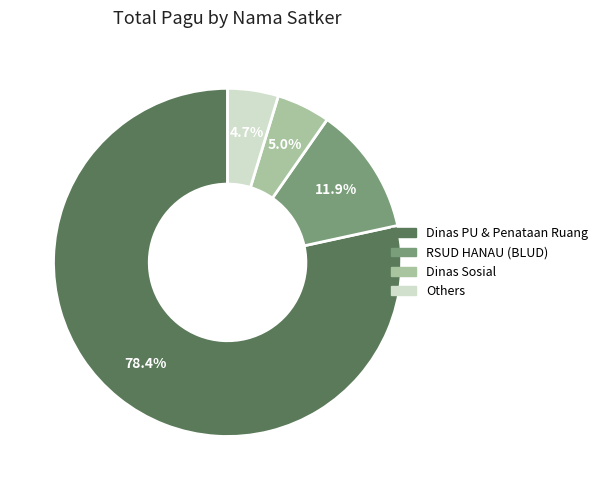

Combined, do RSUD HANAU (BLUD) and Dinas Sosial account for over 50%?

No